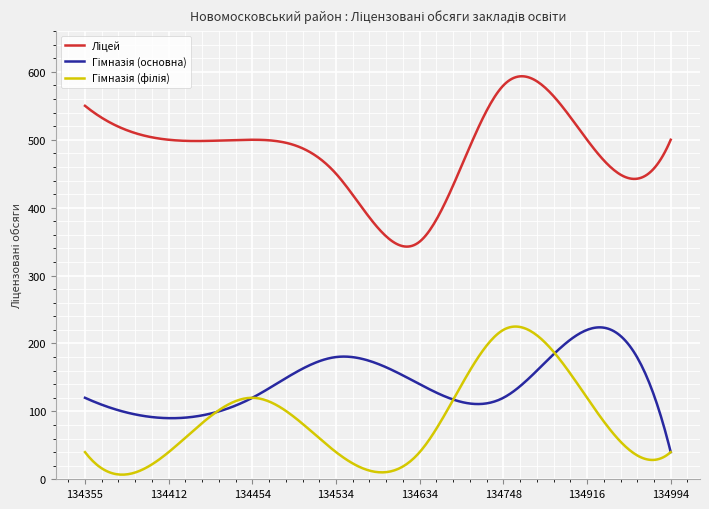

What is the maximum value shown in the chart?

593.5